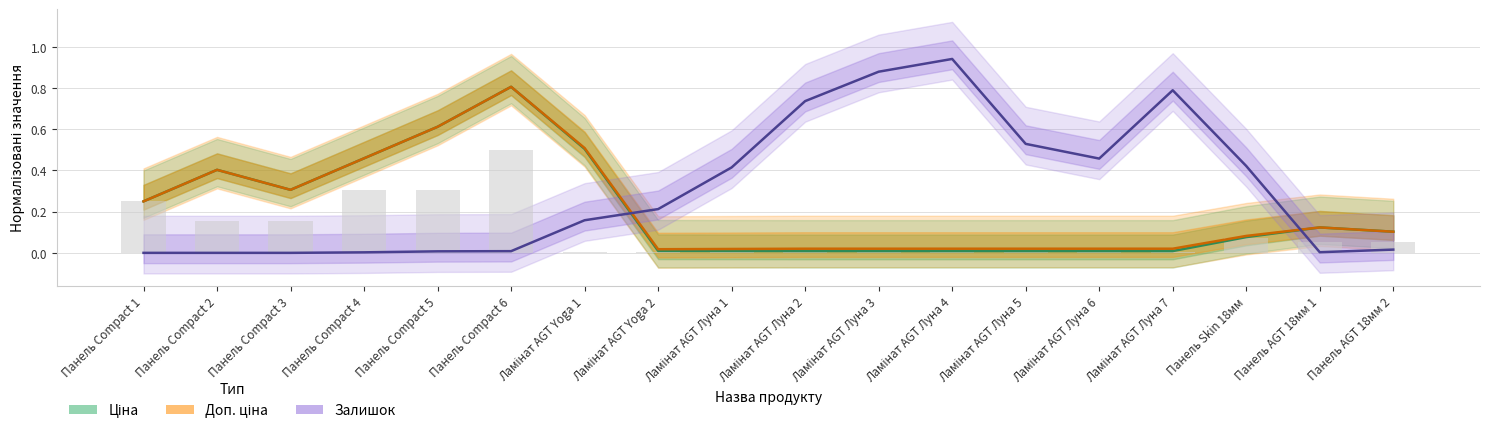

What is the difference between the Доп. ціна values at Панель Skin 18мм and Ламінат AGT Луна 1?

0.1